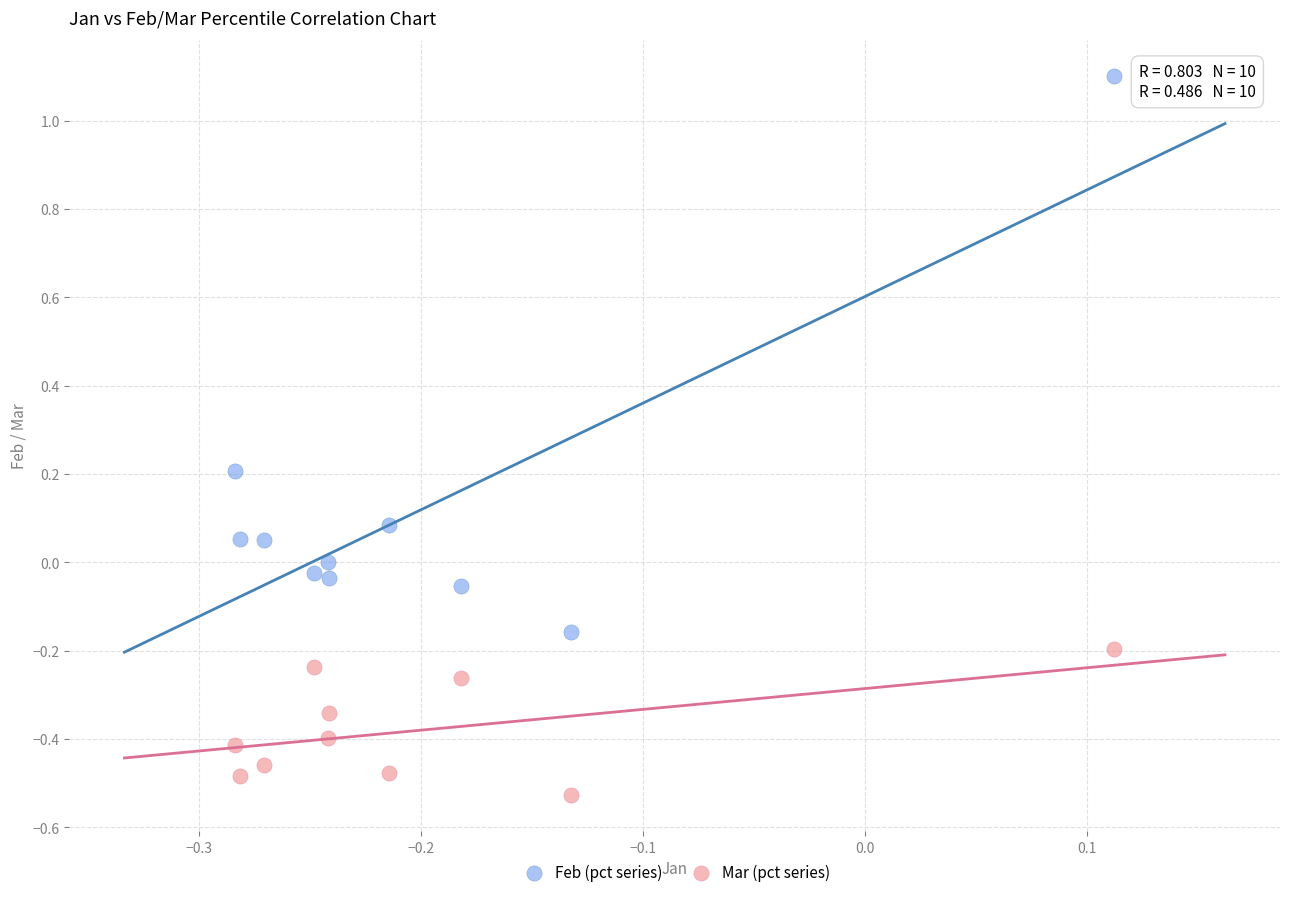

What are all the series names shown in the legend?

Feb (pct series), Mar (pct series)